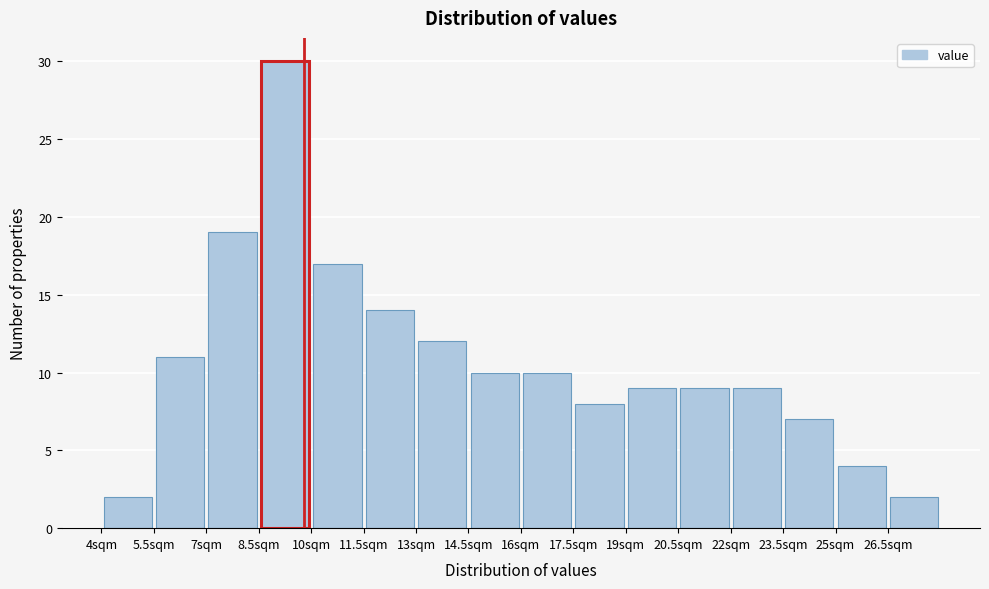

How tall is the bar that spans 14.5 to 16.0 on the x-axis? Neither the bar edges nor the heights are printed on the chart, so give them approximately, as read against the axes.

10